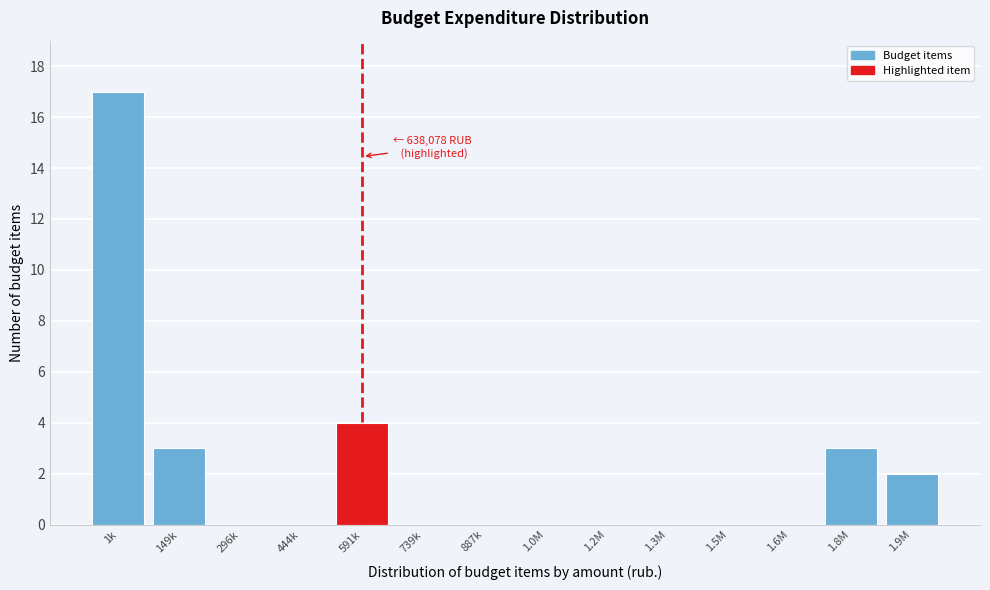

Reading right to left, transcribe all the data shown in this chart.

1.9M=2	1.8M=3	1.6M=0	1.5M=0	1.3M=0	1.2M=0	1.0M=0	887k=0	739k=0	591k=4	444k=0	296k=0	149k=3	1k=17